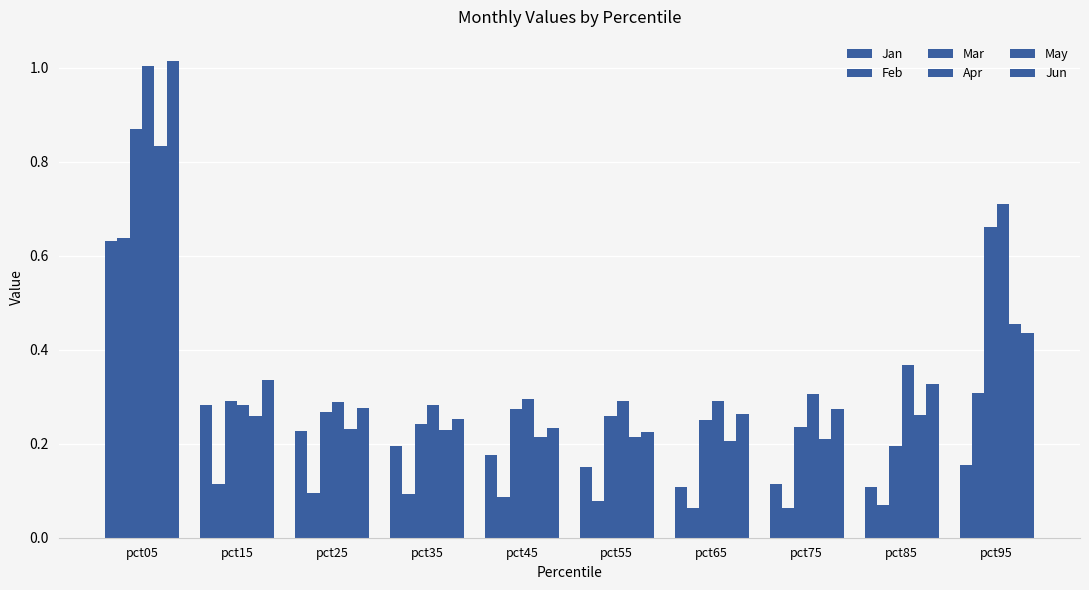

How many groups of bars are there?

10